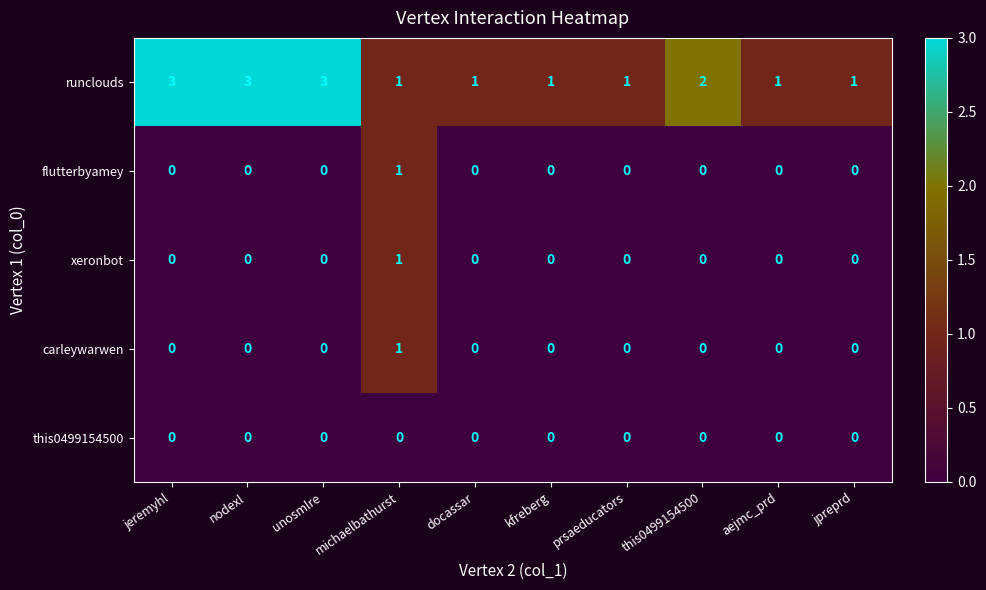

Which category has the highest value in the carleywarwen series?

michaelbathurst